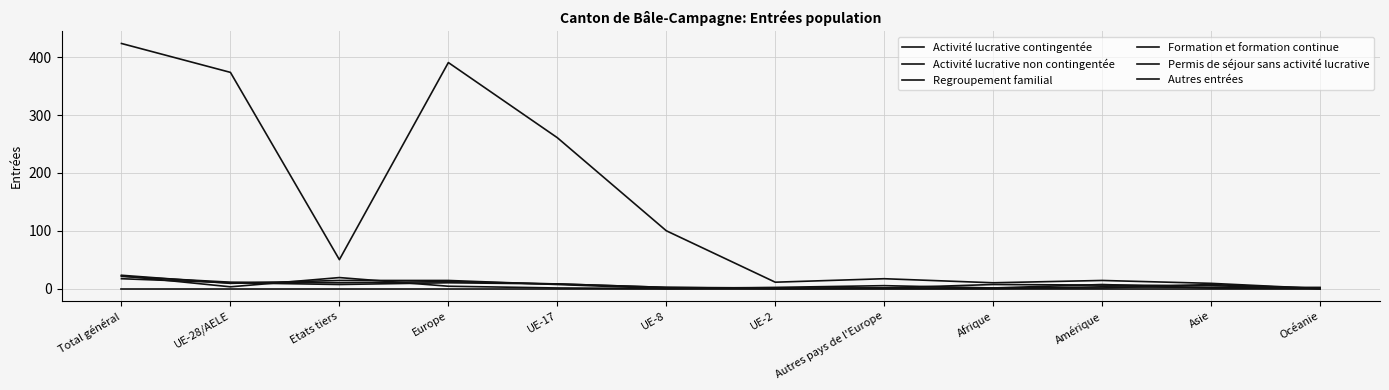

At which label does Autres entrées reach its minimum?

Total général